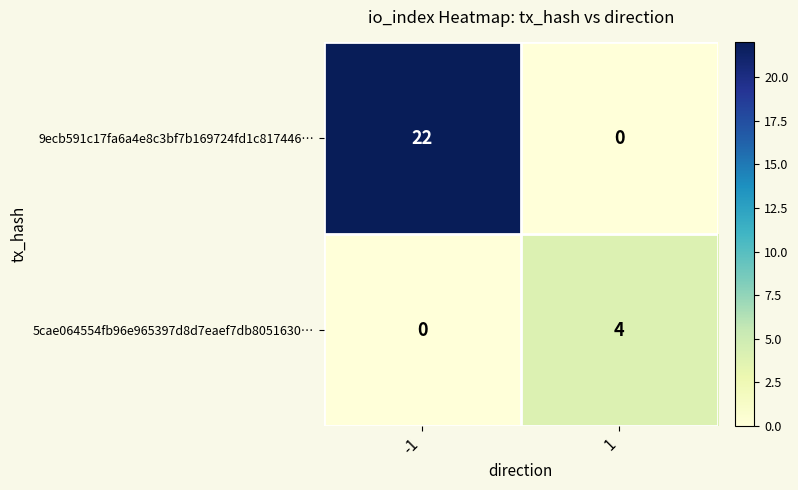

What is the average value of the 9ecb591c17fa6a4e8c3bf7b169724fd1c817446… series?

11